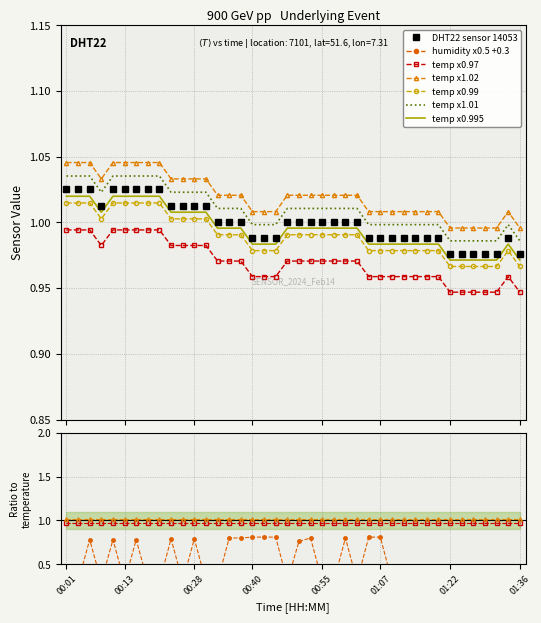

What is the average value of the temperature series?

1.0